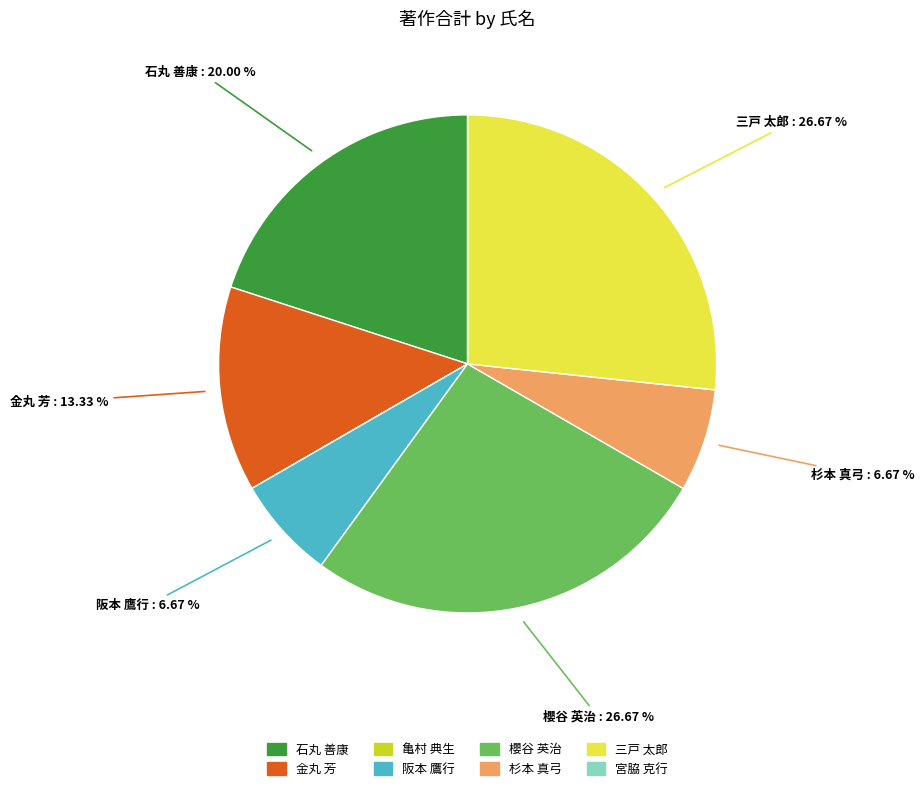

Combined, do 三戸 太郎 and 櫻谷 英治 account for over 50%?

Yes